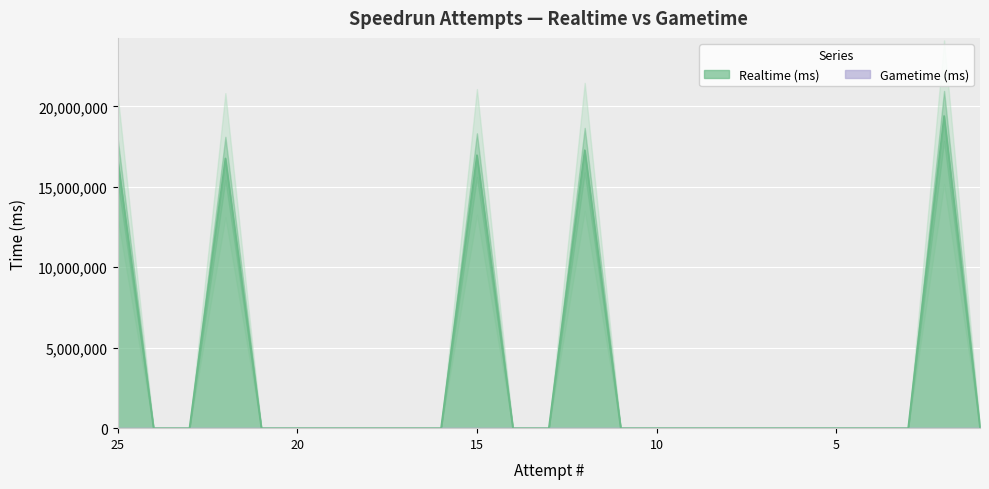

The value at 18 is 7916501. True or false?

False